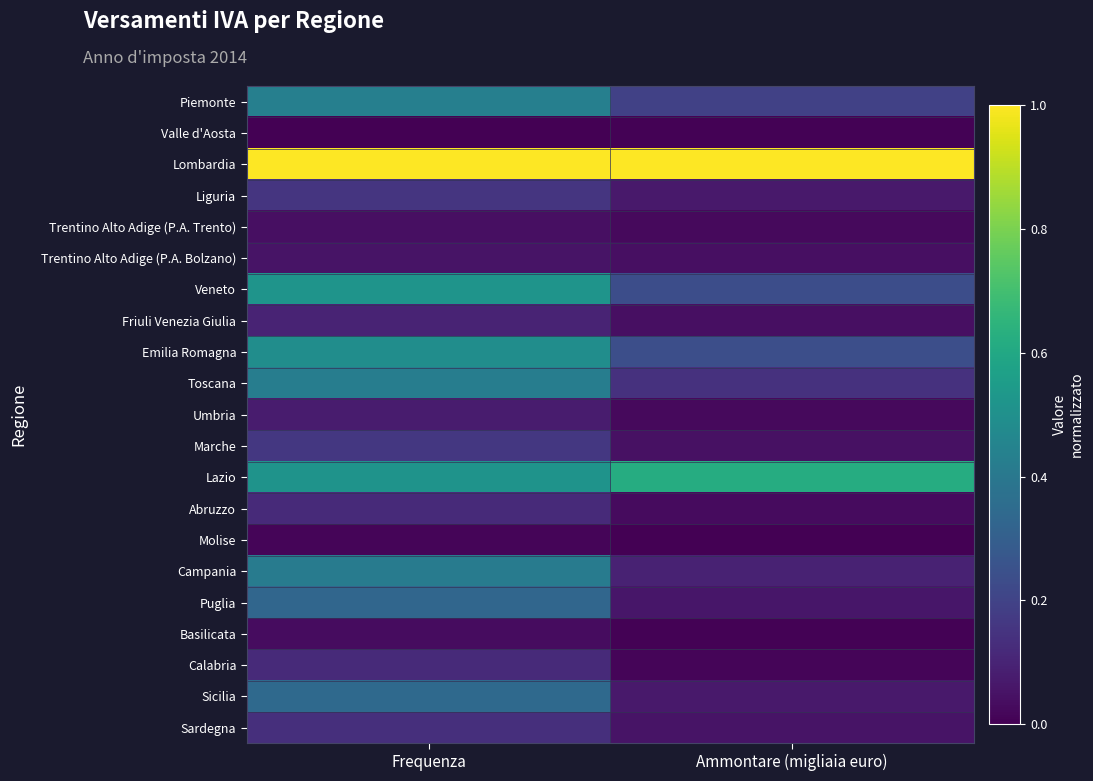

At which category is the sum across all series the highest?

Frequenza